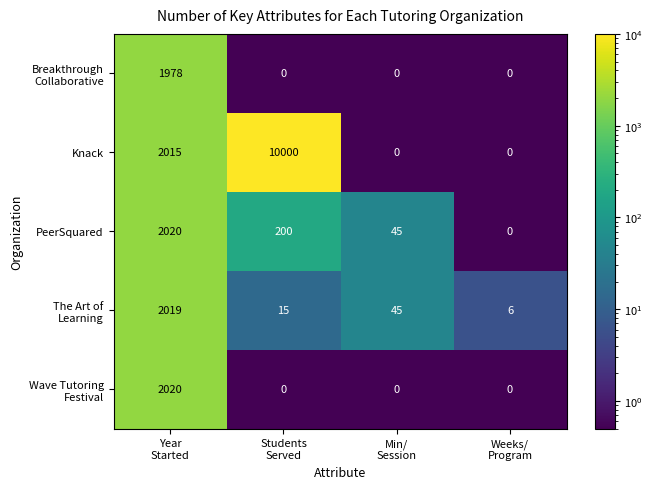

Which series has the largest range (max minus min)?

Knack